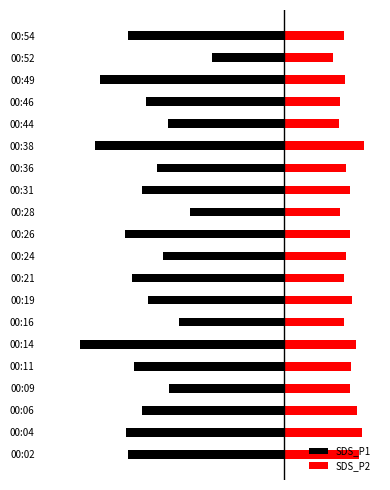

Does the chart contain any negative values?

Yes